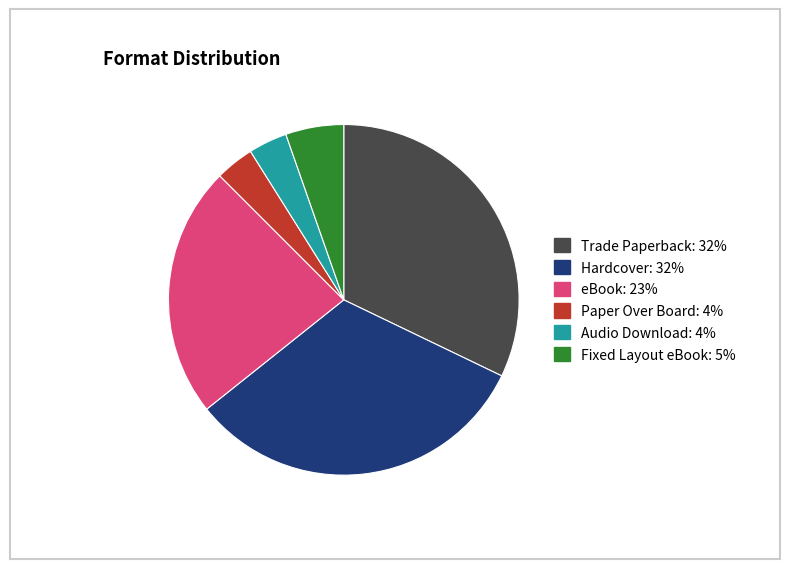

Is it true that eBook is 10% of the pie?

False